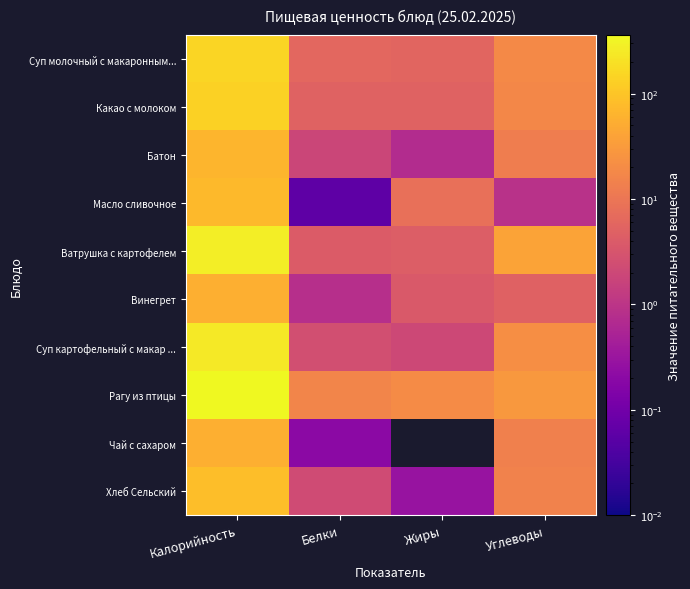

Reading left to right, list all the values displayed in this chart.

Суп молочный с макаронным...: Калорийность=147.6	Белки=6.0	Жиры=5.6	Углеводы=18.2
Какао с молоком: Калорийность=138.6	Белки=5.1	Жиры=5.2	Углеводы=17.5
Батон: Калорийность=65.5	Белки=1.9	Жиры=0.7	Углеводы=12.9
Масло сливочное: Калорийность=75.0	Белки=0.1	Жиры=8.2	Углеводы=0.9
Ватрушка с картофелем: Калорийность=278.0	Белки=4.1	Жиры=4.5	Углеводы=39.7
Винегрет: Калорийность=56.9	Белки=0.8	Жиры=3.7	Углеводы=5.1
Суп картофельный с макар ...: Калорийность=248.8	Белки=2.6	Жиры=2.0	Углеводы=21.8
Рагу из птицы: Калорийность=360.0	Белки=16.3	Жиры=19.9	Углеводы=29.1
Чай с сахаром: Калорийность=56.8	Белки=0.2	Жиры=0.0	Углеводы=14.0
Хлеб Сельский: Калорийность=85.6	Белки=2.3	Жиры=0.3	Углеводы=14.8